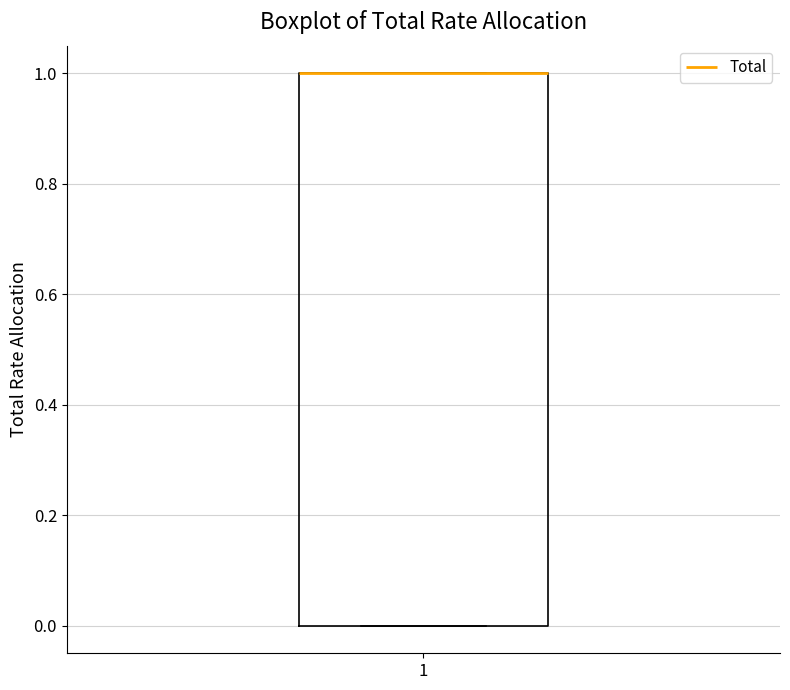

Where is the upper edge of the box at x = 1 on the y-axis? The values are not printed on the chart, so give them approximately, as read against the axis.

1